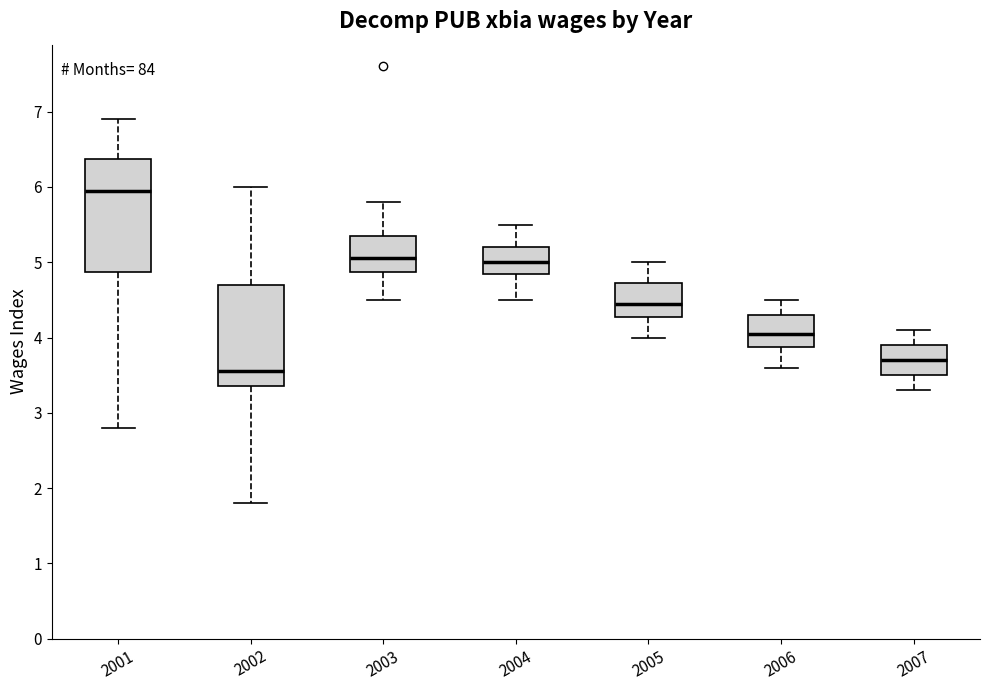

Reading left to right, read every box against the y-axis: the position of its median line, the range the box covers, and the ends of its whiskers. The values are not printed on the chart, so give them approximately, as read against the axis.

2001: median 6.0, box 4.9 to 6.4, whiskers 2.8 to 6.9
2002: median 3.6, box 3.4 to 4.7, whiskers 1.8 to 6.0
2003: median 5.1, box 4.9 to 5.4, whiskers 4.5 to 5.8
2004: median 5.0, box 4.9 to 5.2, whiskers 4.5 to 5.5
2005: median 4.5, box 4.3 to 4.7, whiskers 4.0 to 5.0
2006: median 4.1, box 3.9 to 4.3, whiskers 3.6 to 4.5
2007: median 3.7, box 3.5 to 3.9, whiskers 3.3 to 4.1